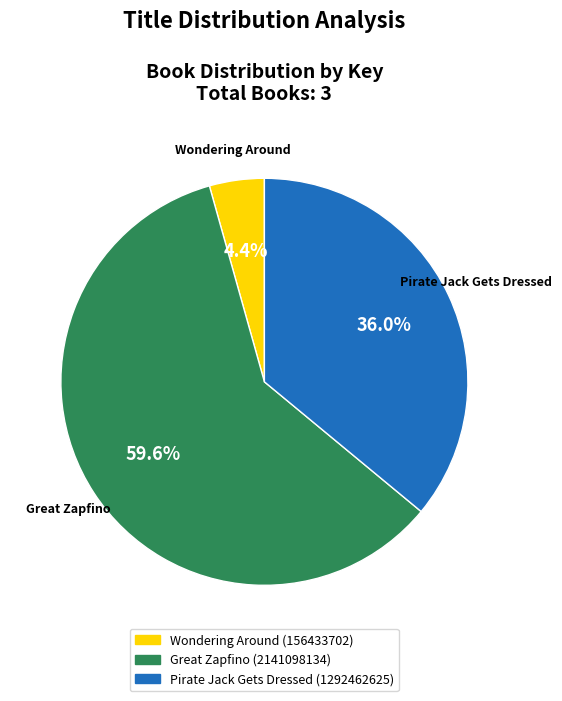

To the nearest percent, what is the difference between the Pirate Jack Gets Dressed and Great Zapfino slice percentages?

24%